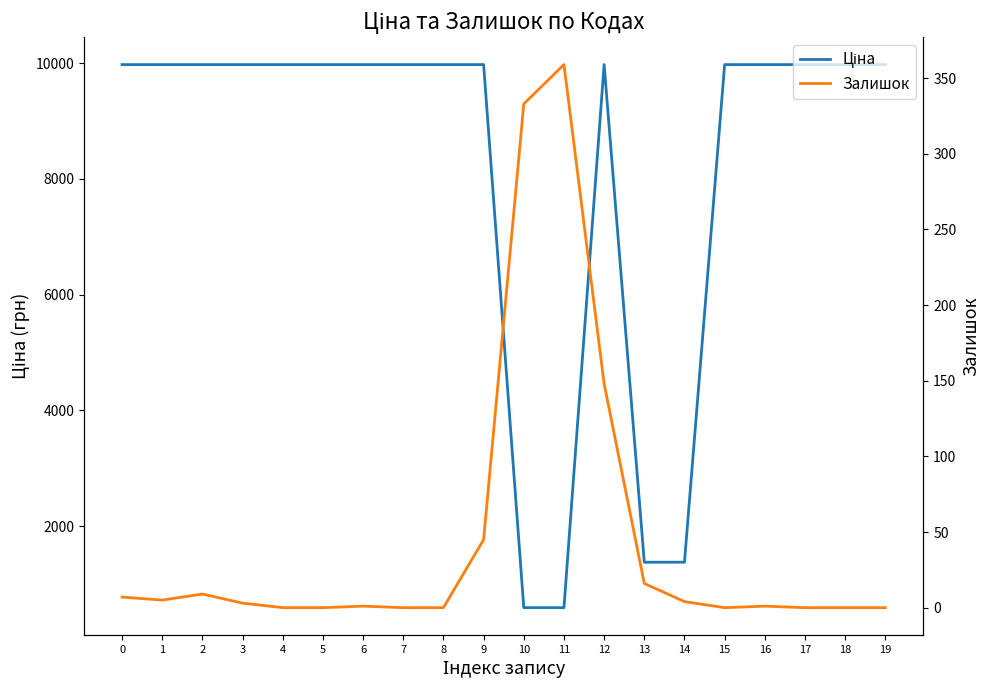

Is this an area chart (filled region under the line)?

No